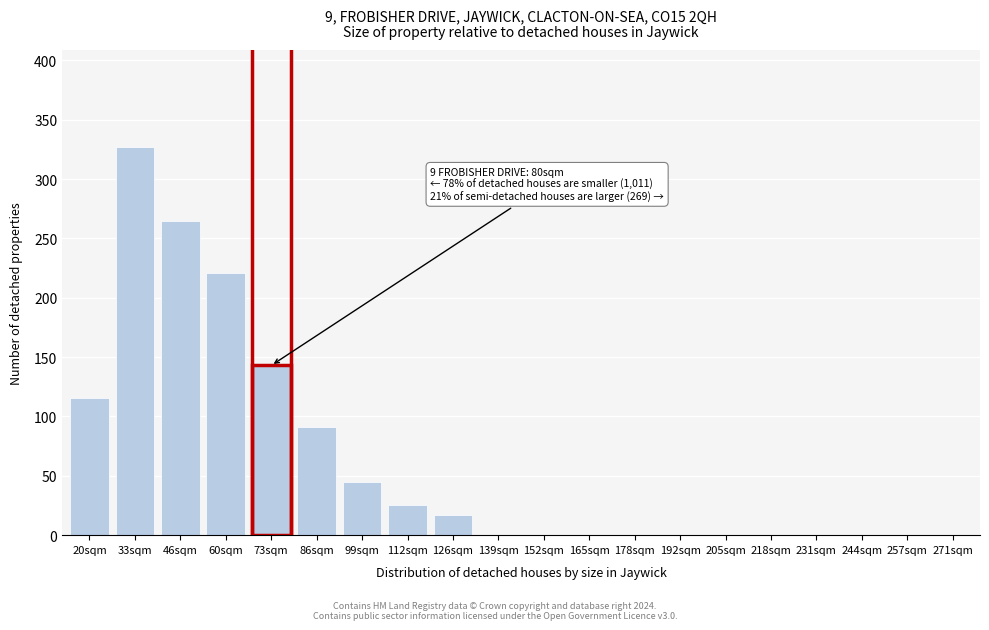

Reading right to left, transcribe all the data shown in this chart.

271sqm=0	257sqm=0	244sqm=0	231sqm=0	218sqm=0	205sqm=0	192sqm=0	178sqm=0	165sqm=0	152sqm=0	139sqm=0	126sqm=17	112sqm=25	99sqm=45	86sqm=91	73sqm=143	60sqm=221	46sqm=265	33sqm=327	20sqm=116